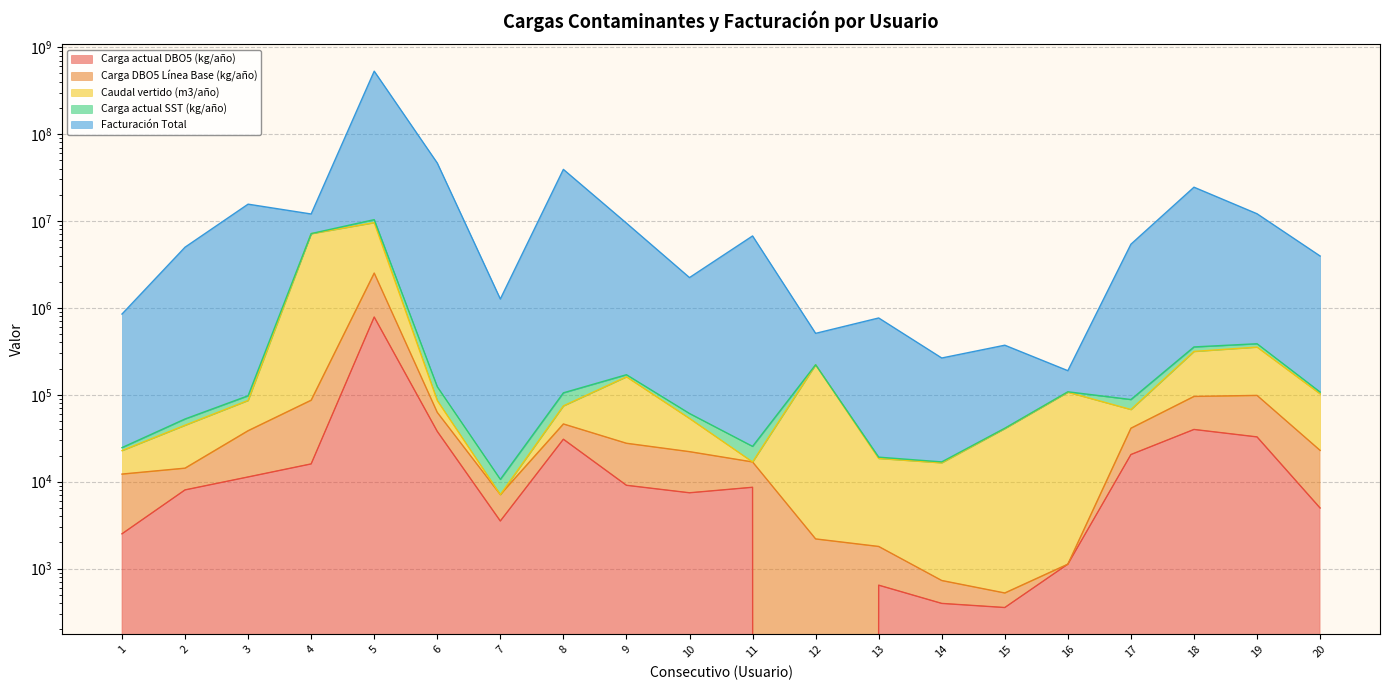

What is the approximate value of Carga actual SST (kg/año) at 6?

46422684.0